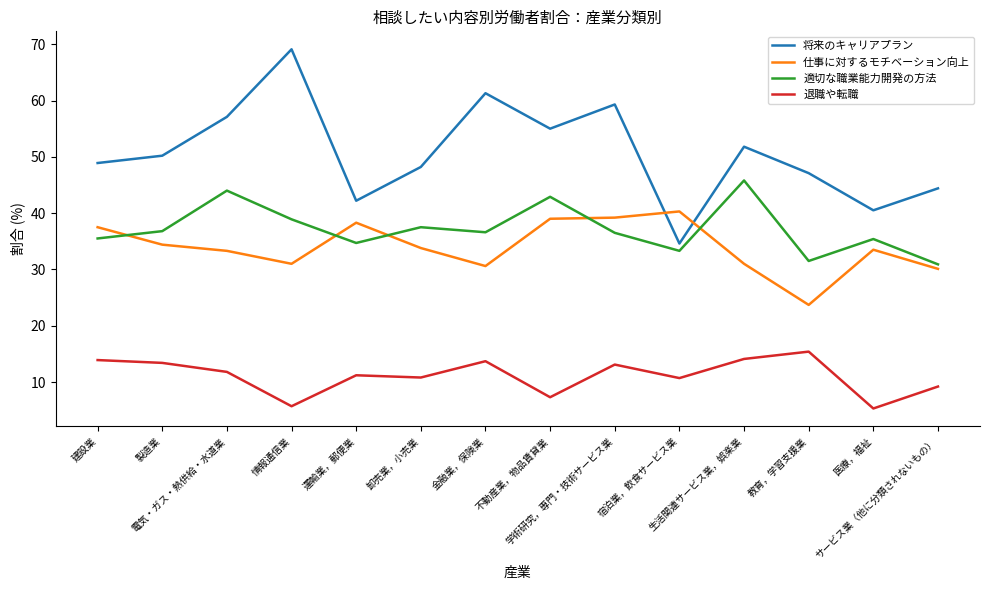

Is it true that 仕事に対するモチベーション向上 equals 31.0 at 情報通信業?

True